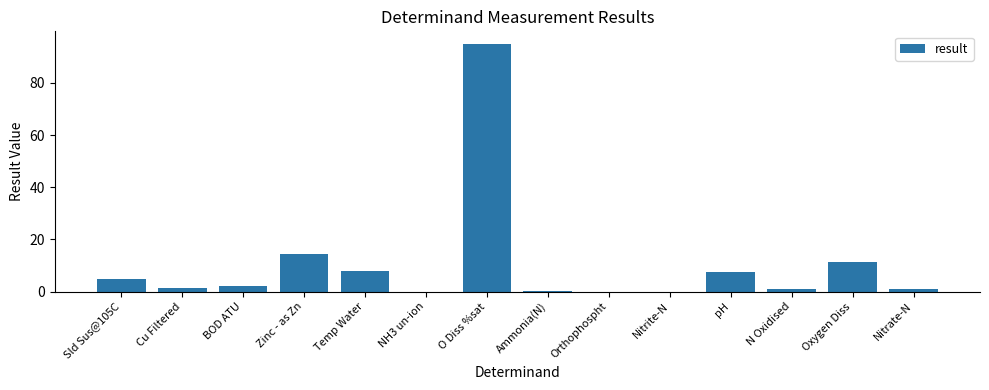

Between Sld Sus@105C and Nitrate-N, which is larger?

Sld Sus@105C